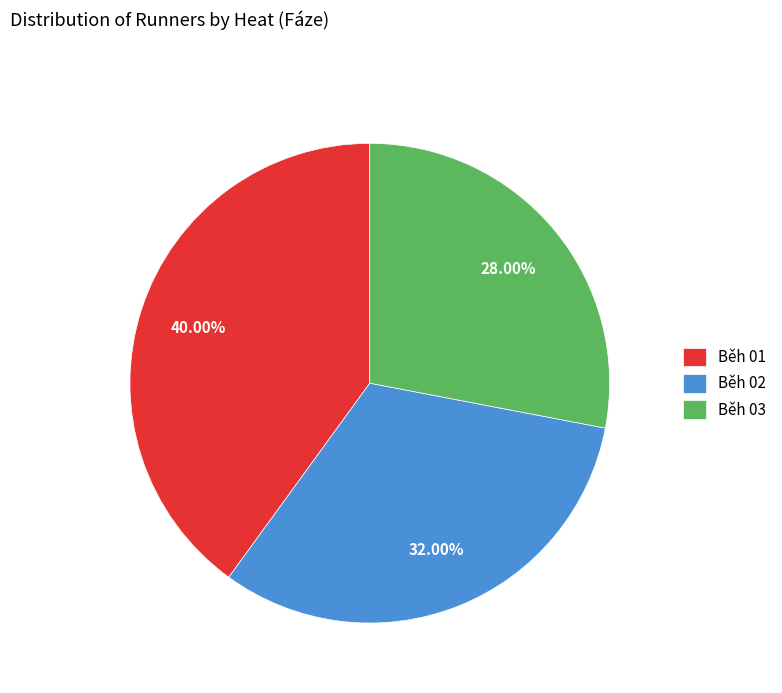

Rank the categories by value from highest to lowest.

Běh 01, Běh 02, Běh 03